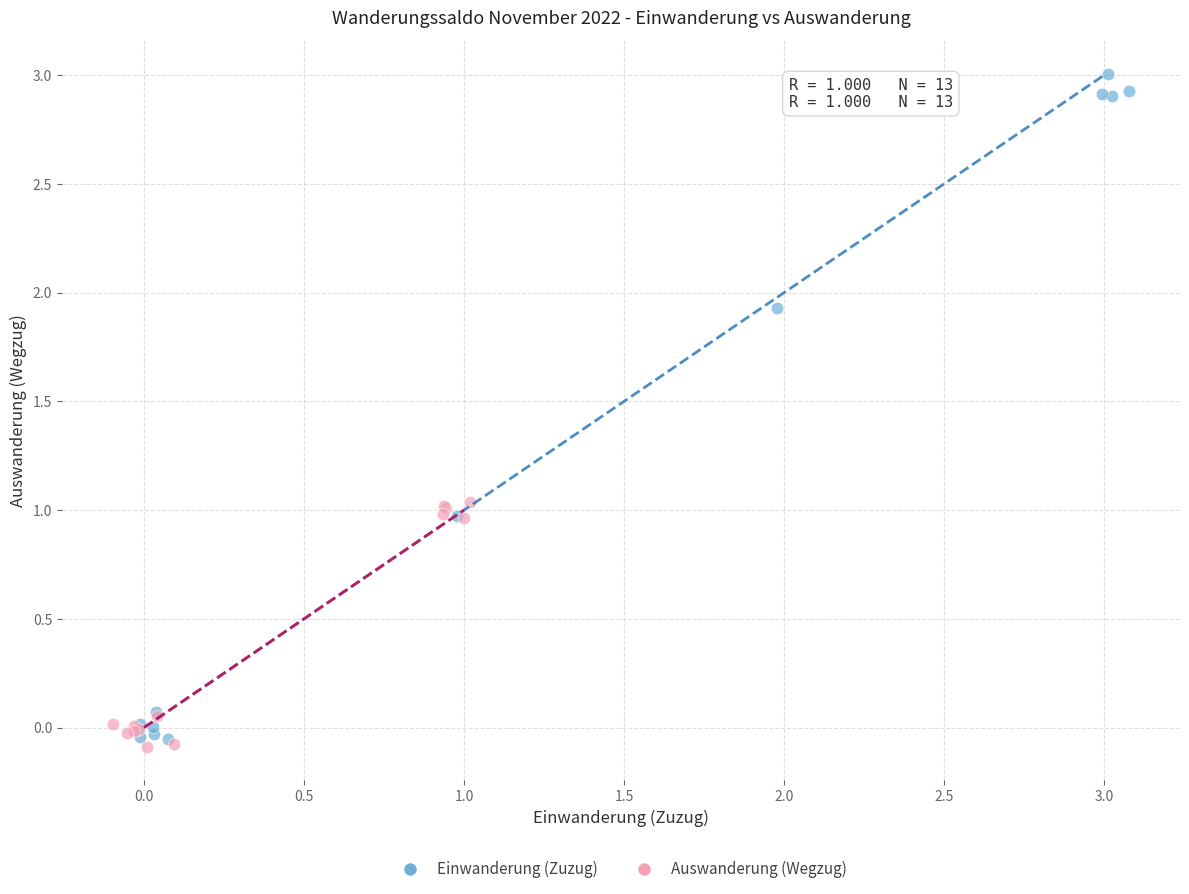

Which series has the widest spread of Y values?

Einwanderung (Zuzug)